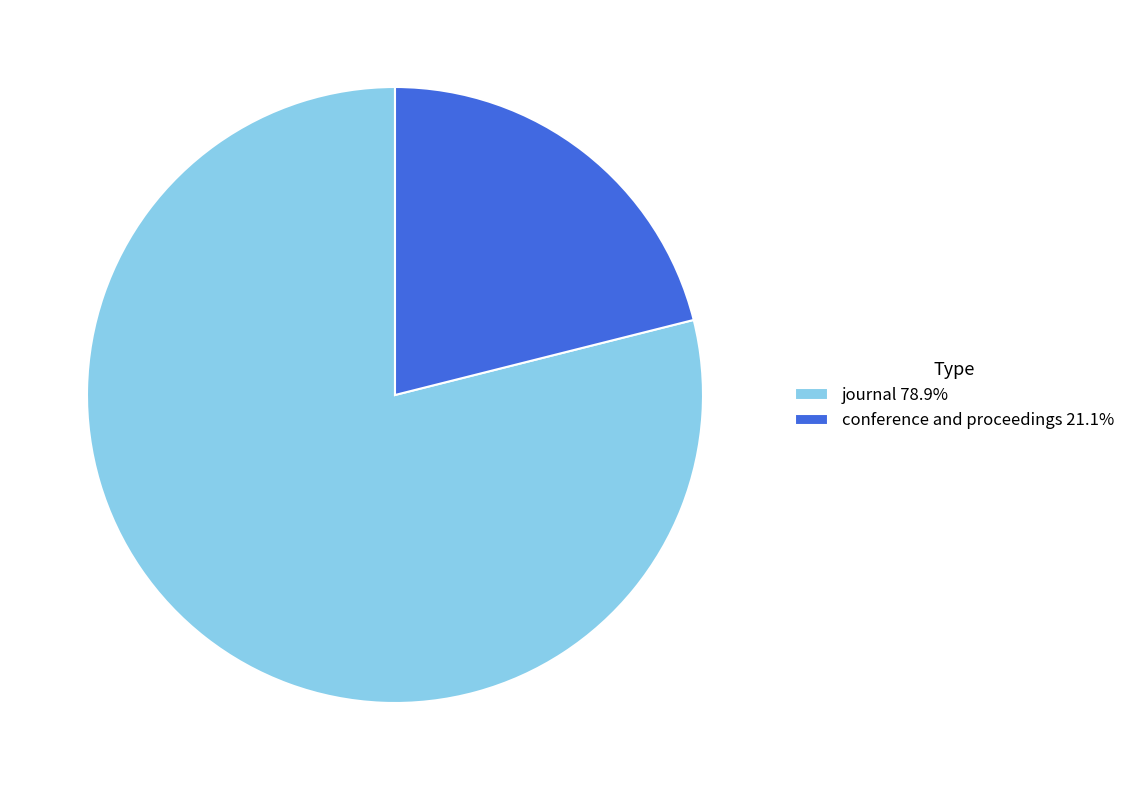

Is there a majority slice in this chart?

Yes